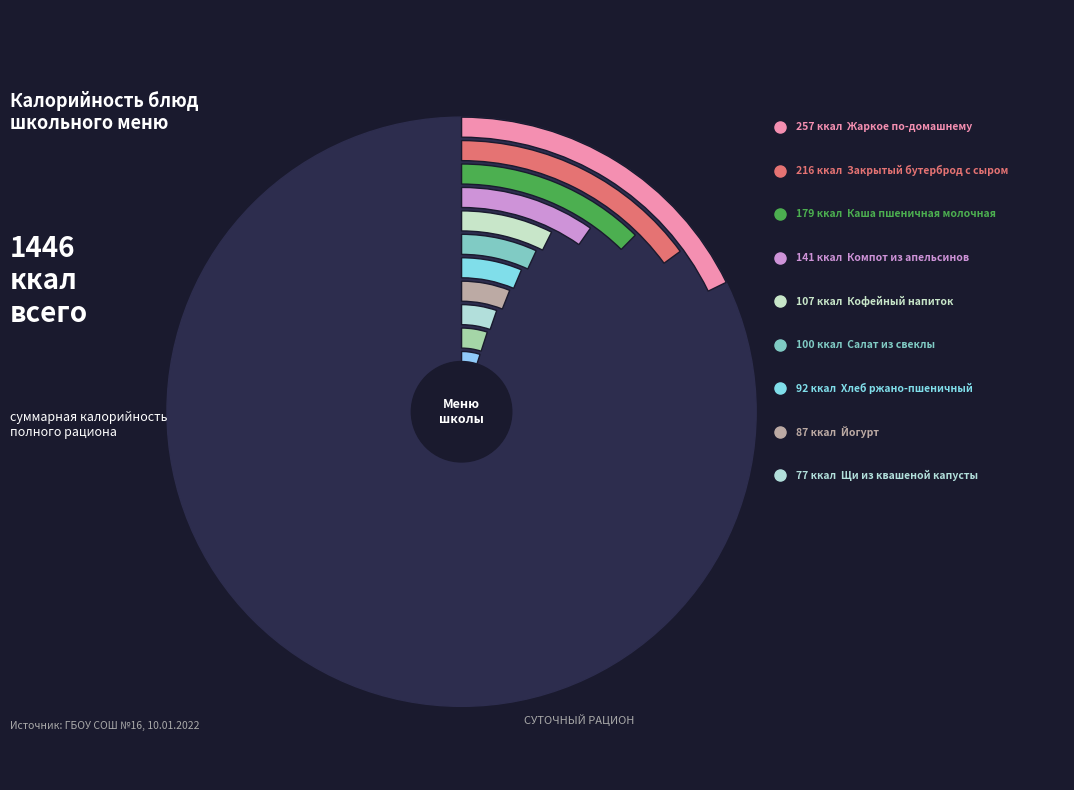

Between Каша пшеничная молочная and Салат из свеклы, which is larger?

Каша пшеничная молочная